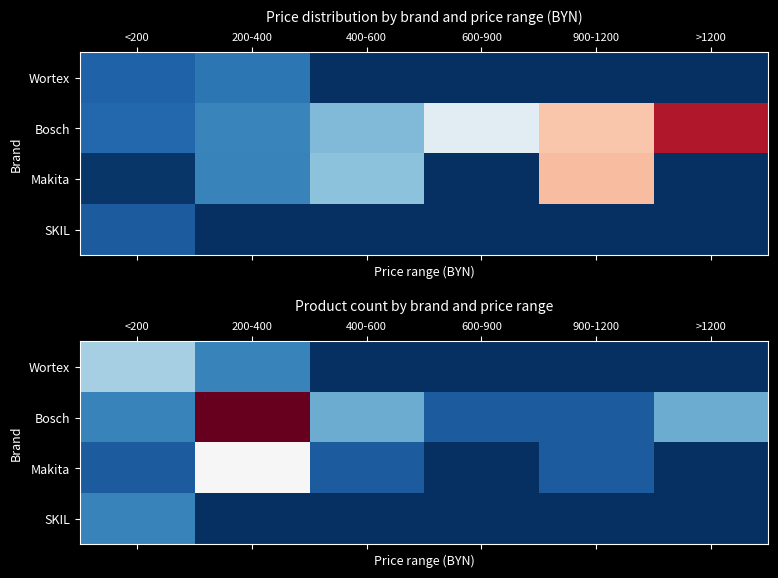

The value of Wortex at 900-1200 is 2. True or false?

False